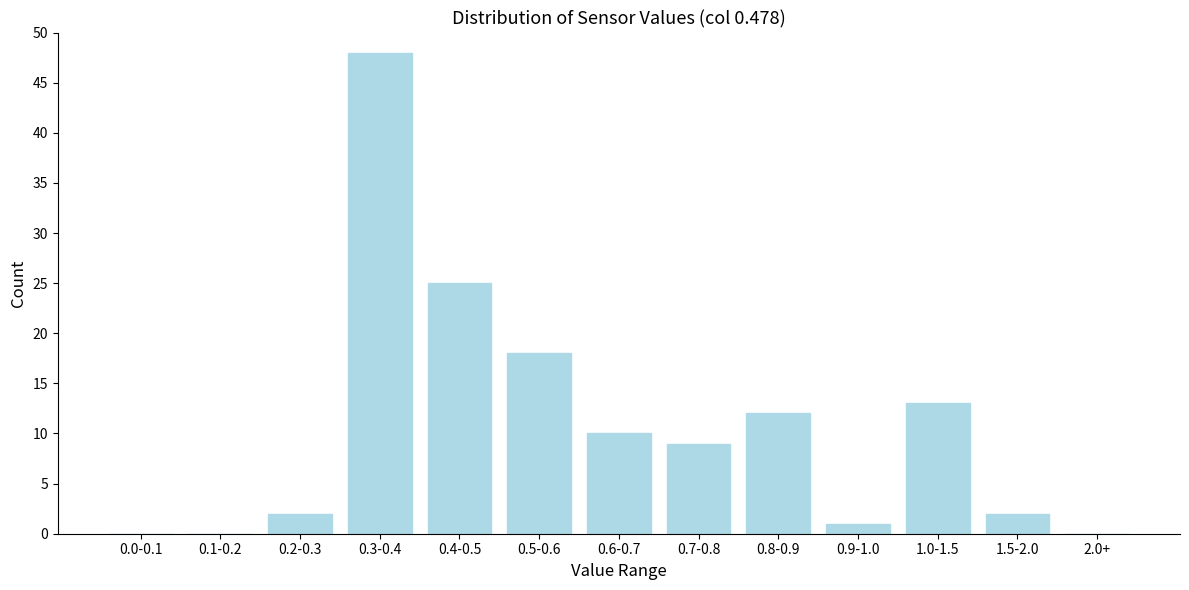

Reading left to right, extract all data points from this chart.

0.0-0.1=0	0.1-0.2=0	0.2-0.3=2	0.3-0.4=48	0.4-0.5=25	0.5-0.6=18	0.6-0.7=10	0.7-0.8=9	0.8-0.9=12	0.9-1.0=1	1.0-1.5=13	1.5-2.0=2	2.0+=0